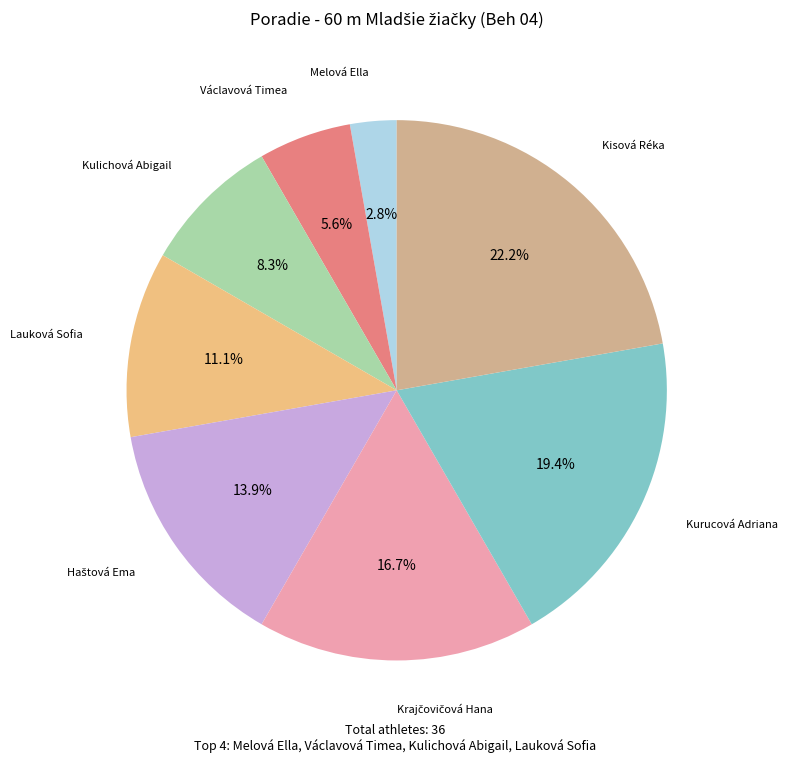

To the nearest percent, what is the difference between the largest and smallest slice percentages?

19%